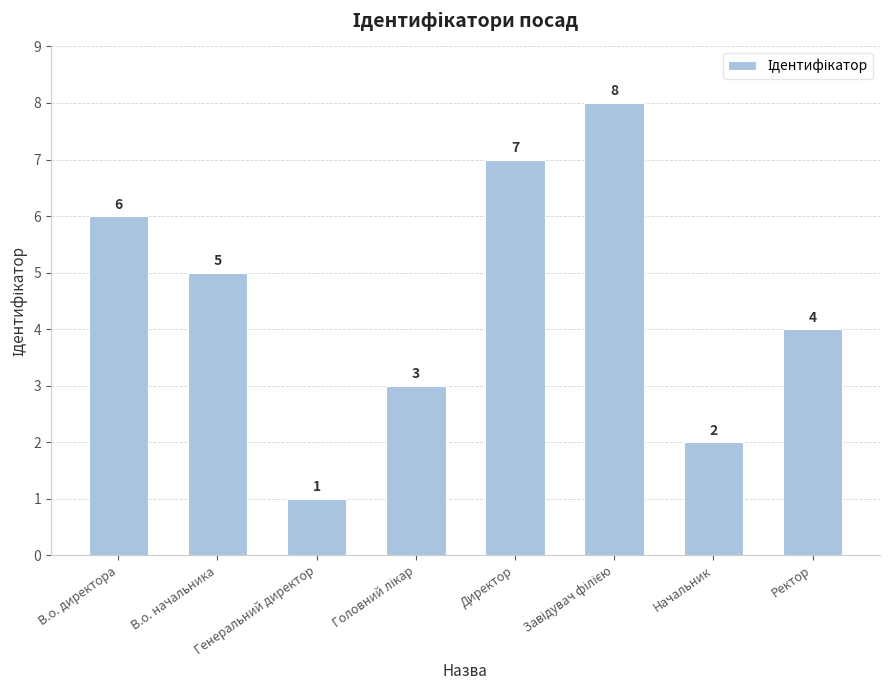

What is the label of the 1st bar from the right?

Ректор